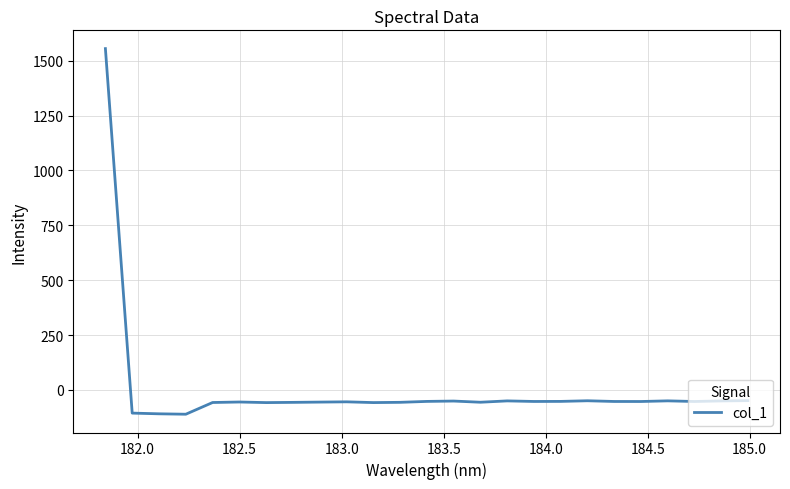

What is the maximum value shown in the chart?

1554.8